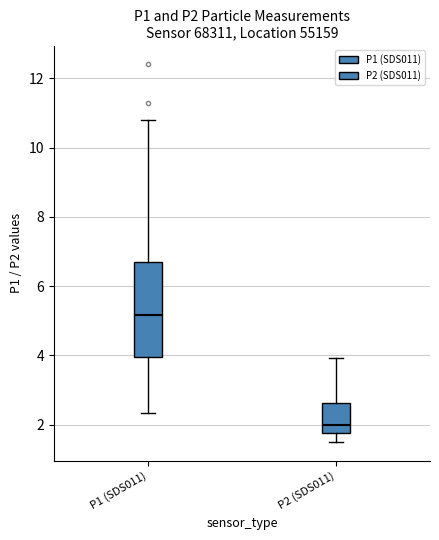

Reading left to right, read every box against the y-axis: the position of its median line, the range the box covers, and the ends of its whiskers. The values are not printed on the chart, so give them approximately, as read against the axis.

P1 (SDS011): median 5.2, box 4.0 to 6.8, whiskers 2.4 to 10.8
P2 (SDS011): median 2.0, box 1.8 to 2.6, whiskers 1.6 to 4.0